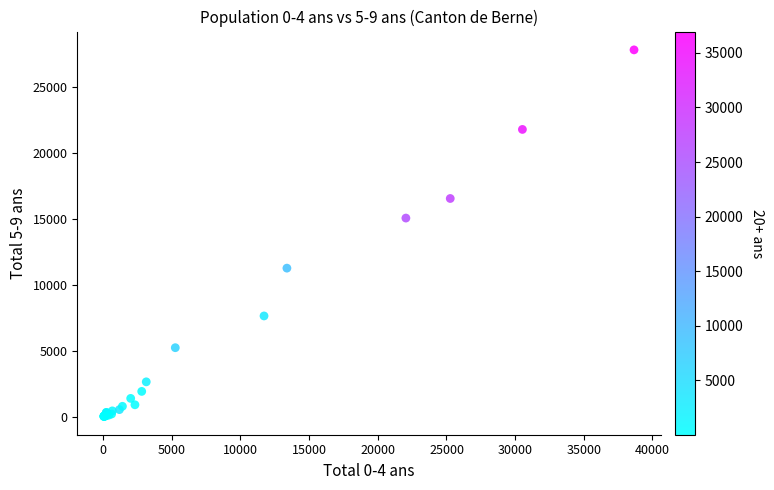

What Y value in the scatter plot is closest to 13934?

15078